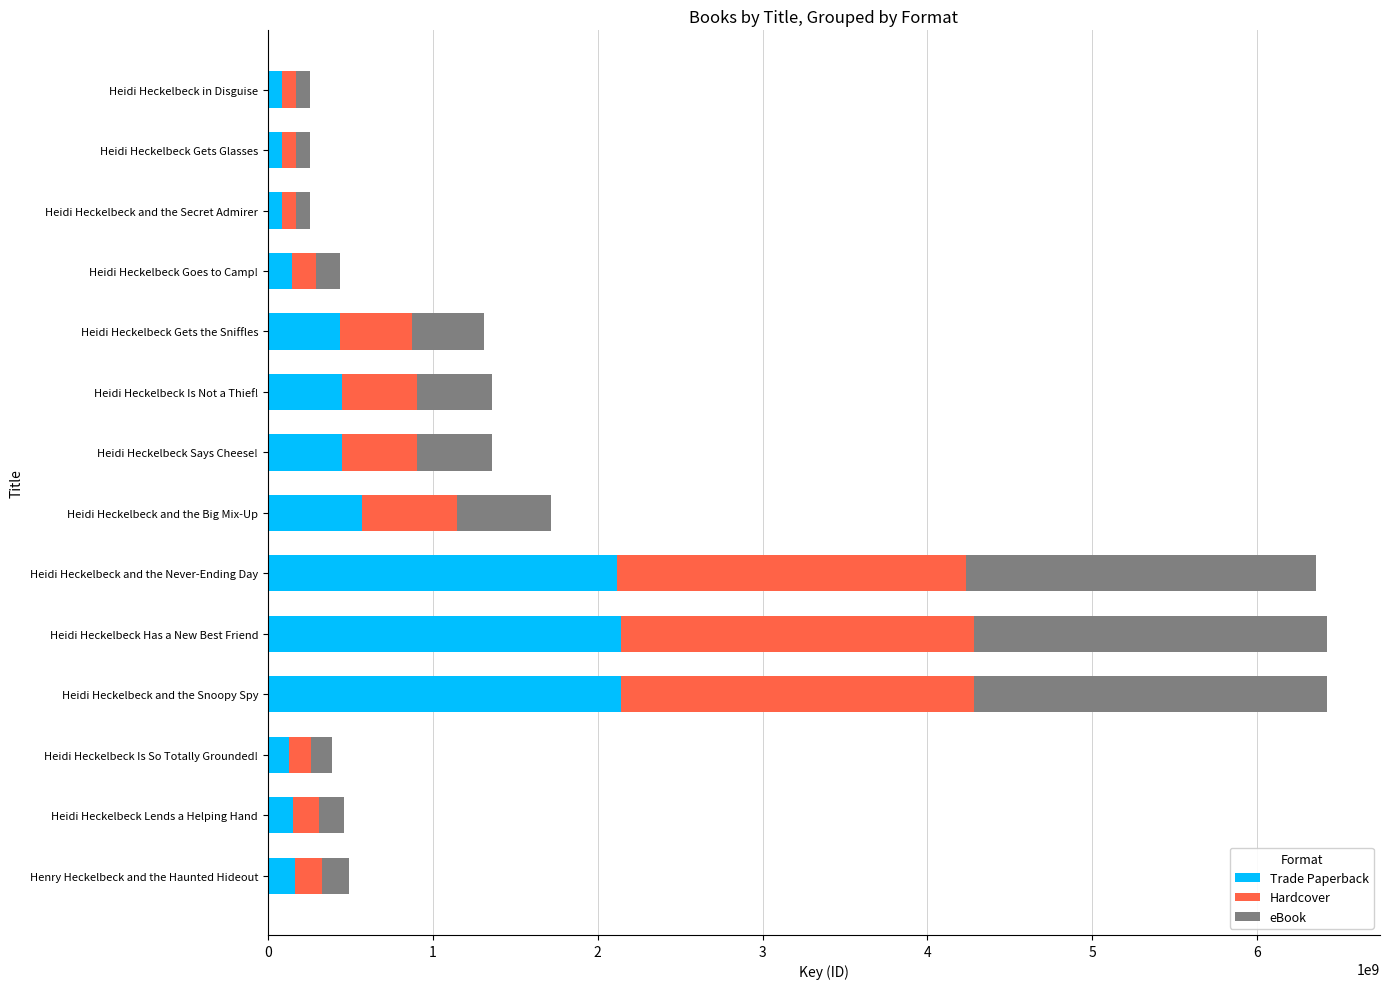

What is the difference between the second highest and minimum values in the Trade Paperback series?

2056010591